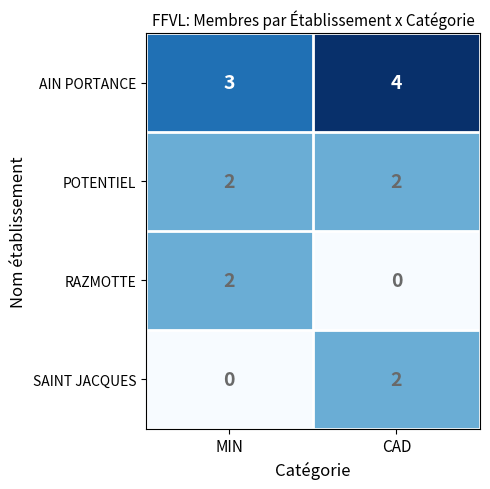

What is the sum of all AIN PORTANCE values?

7